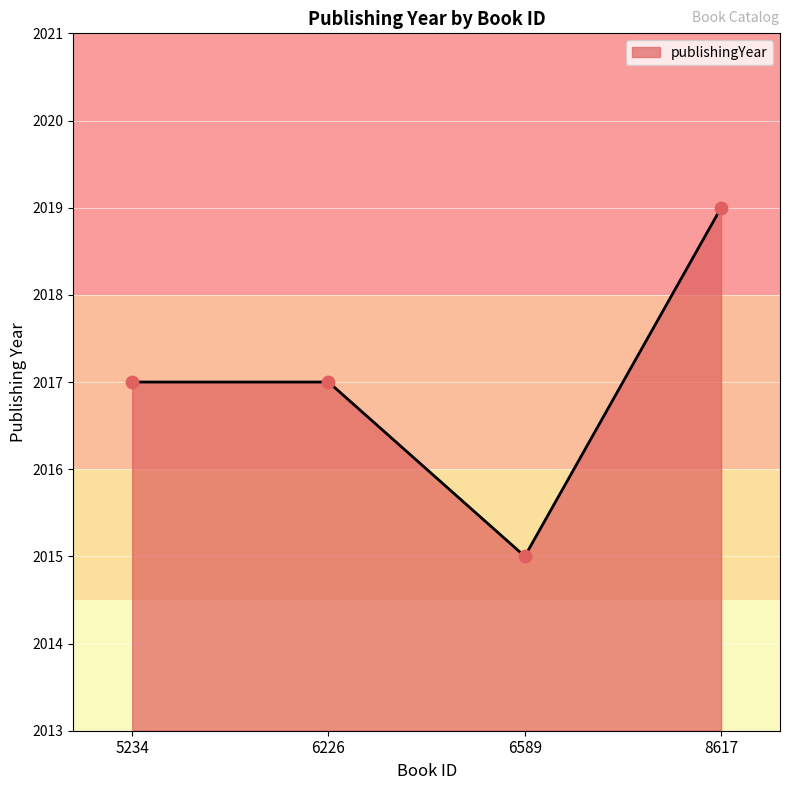

Approximately how many times larger is the value at 8617 compared to 6226?

1.0